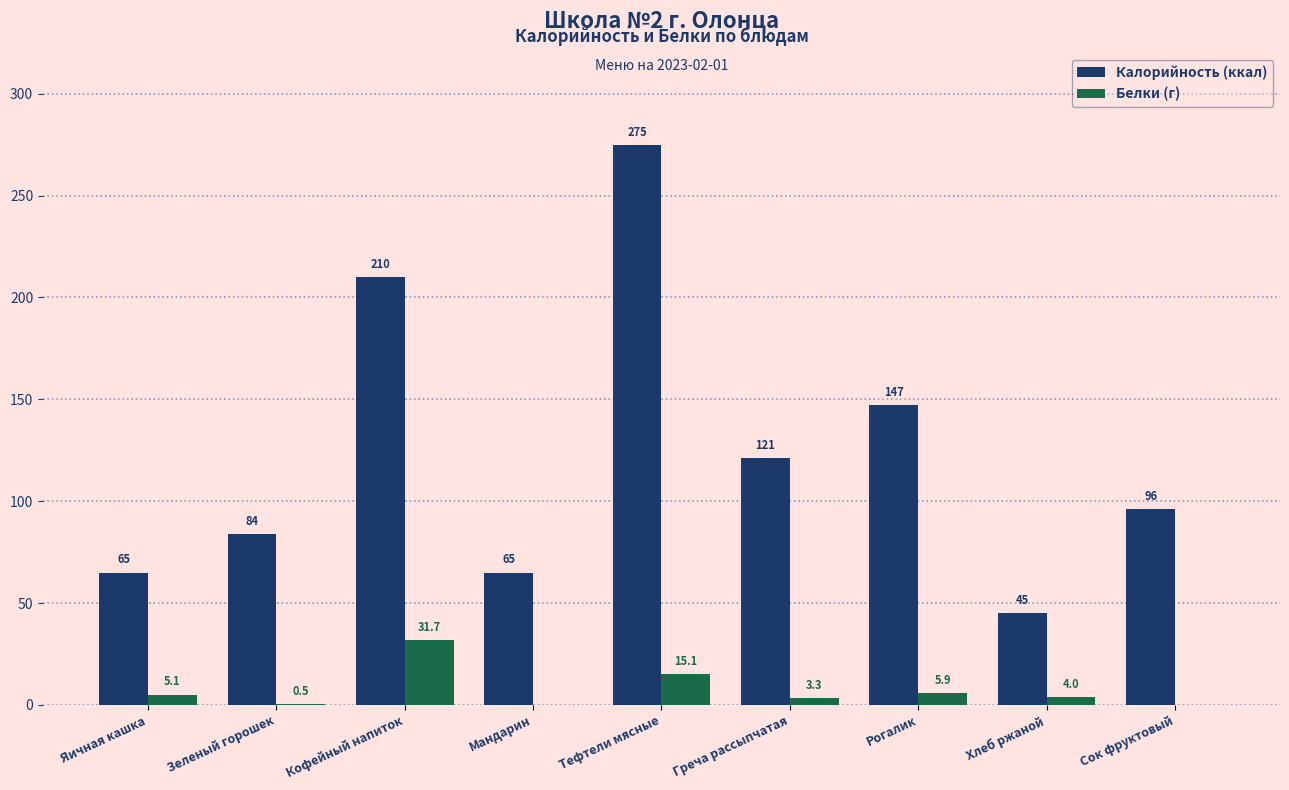

Where is Калорийность (ккал) nearest to the value 160?

Рогалик